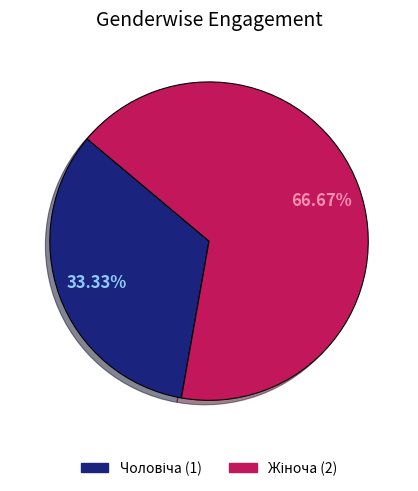

To the nearest percent, what is the average slice percentage?

50%